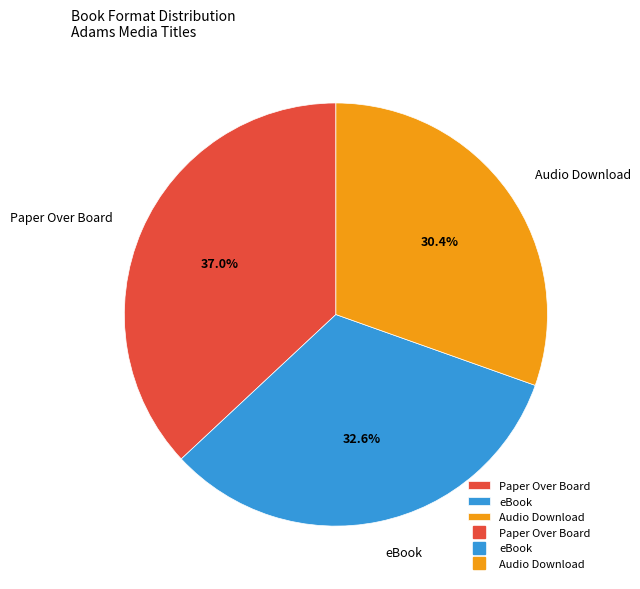

Is it true that Paper Over Board is 27% of the pie?

False